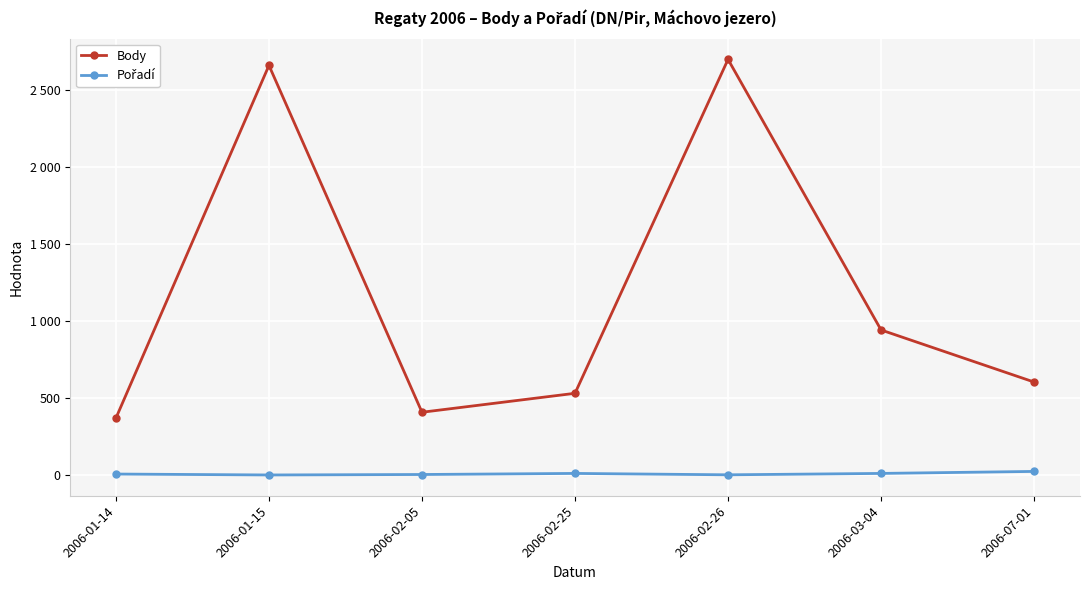

Is this an area chart (filled region under the line)?

No